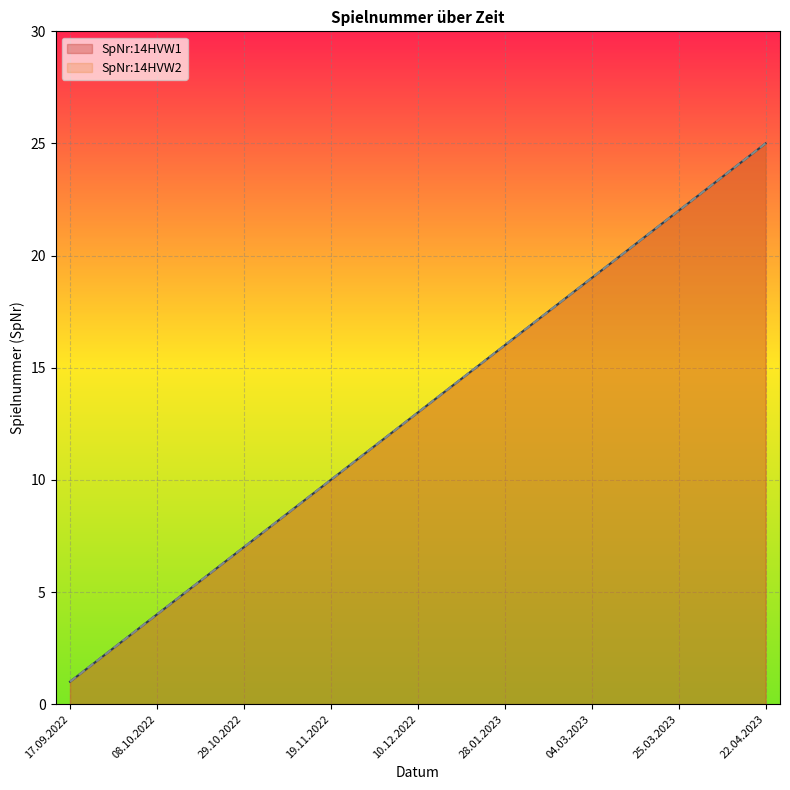

How many values in the SpNr:14HVW2 series exceed 13?

12